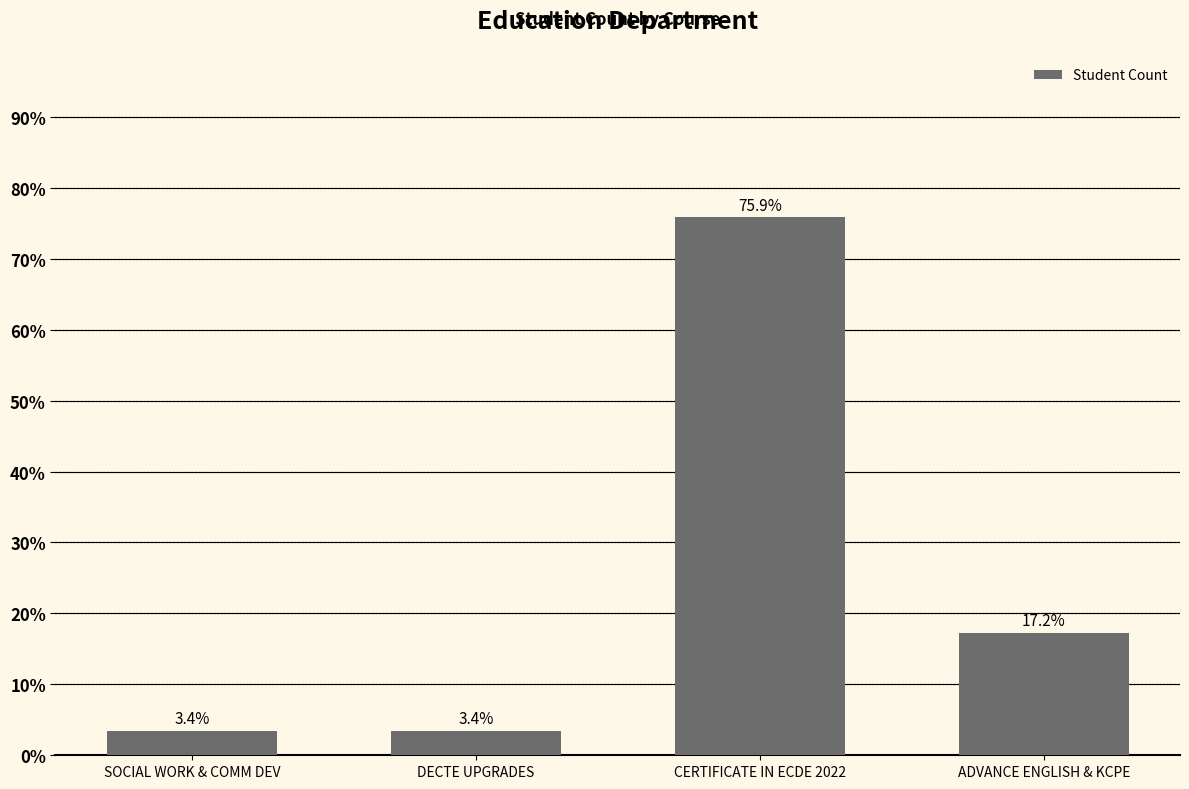

True or false: the data shows 75.9 at CERTIFICATE IN ECDE 2022.

True